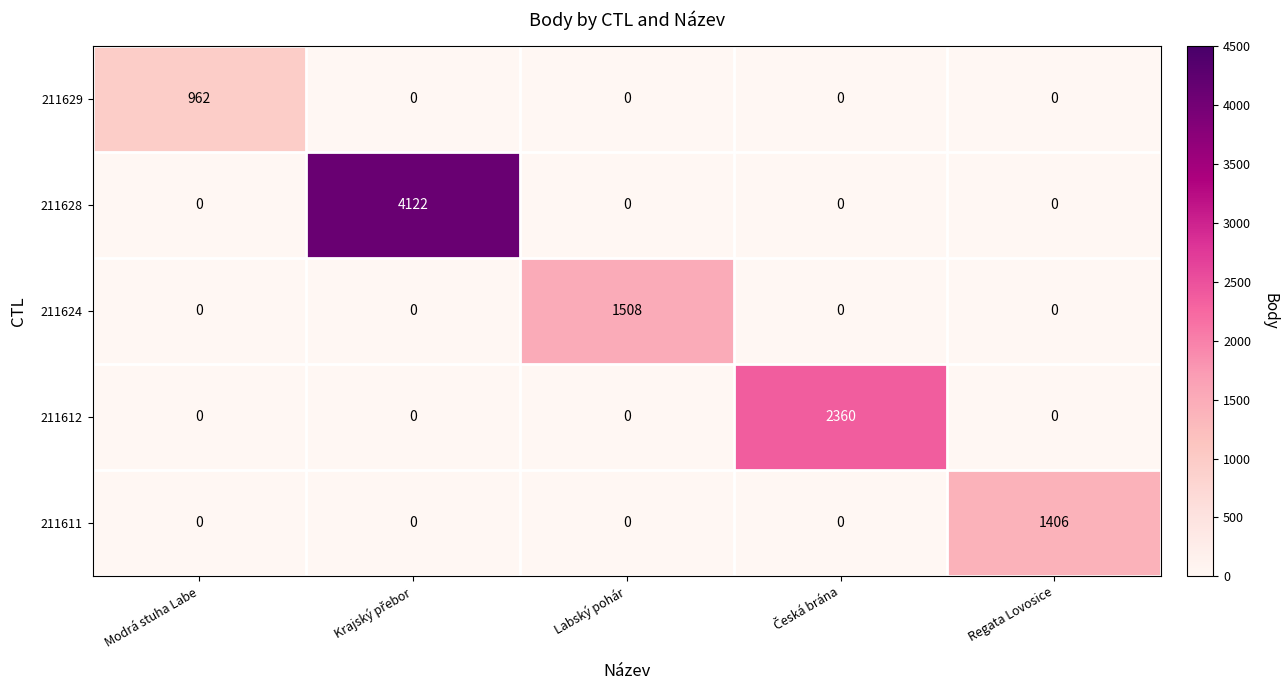

Rank the series by their maximum value, from lowest to highest.

211629, 211611, 211624, 211612, 211628